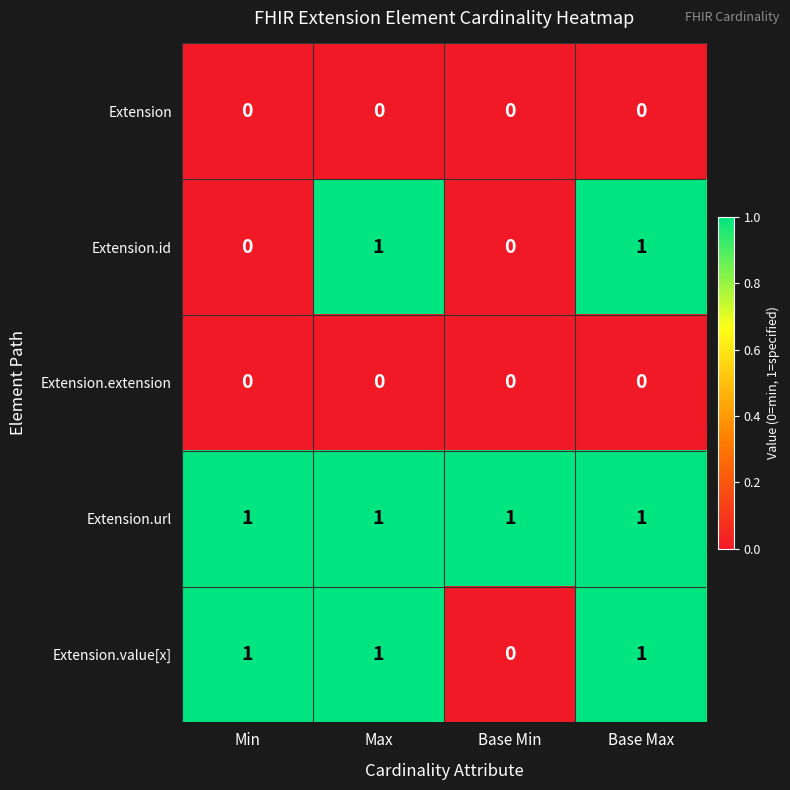

Is the value of Extension.value[x] at Max greater than the value of Extension at Max?

Yes